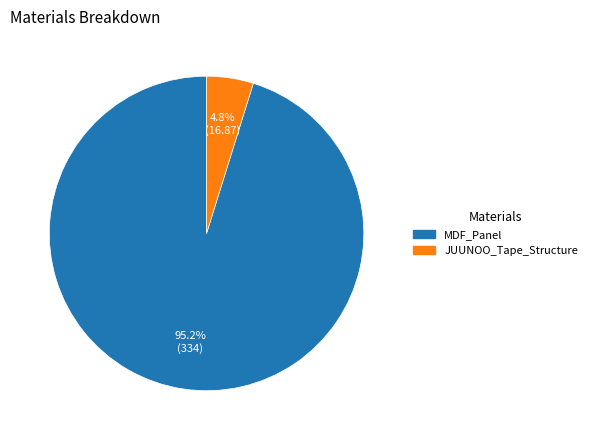

Between JUUNOO_Tape_Structure and MDF_Panel, which is larger?

MDF_Panel